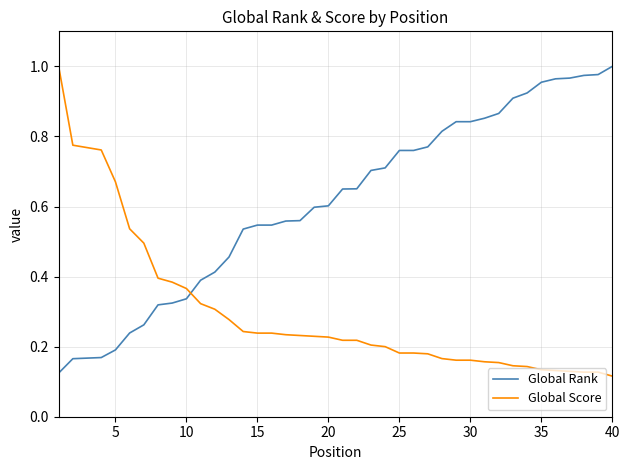

Rank the series by their average value, from highest to lowest.

Global Rank, Global Score